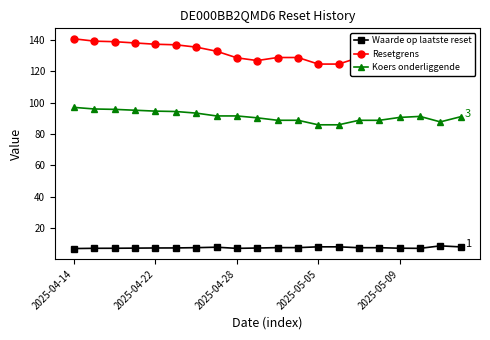

Rank the series by their maximum value, from lowest to highest.

Waarde op laatste reset, Koers onderliggende, Resetgrens